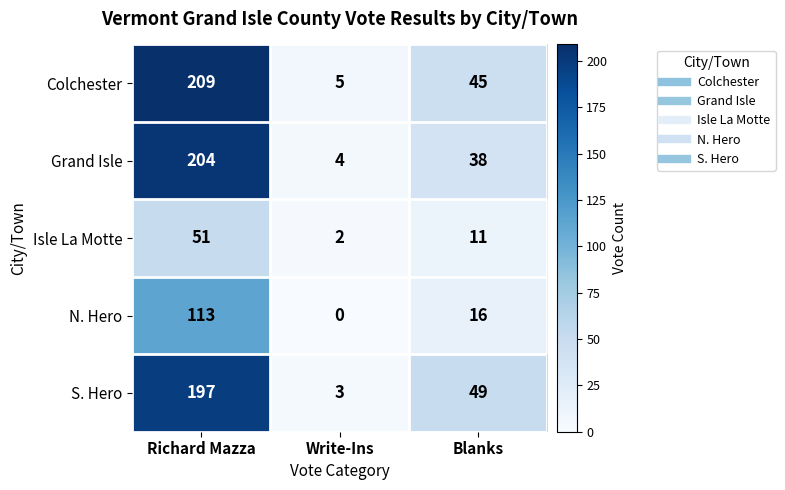

Which category has the lowest value across all series?

Write-Ins